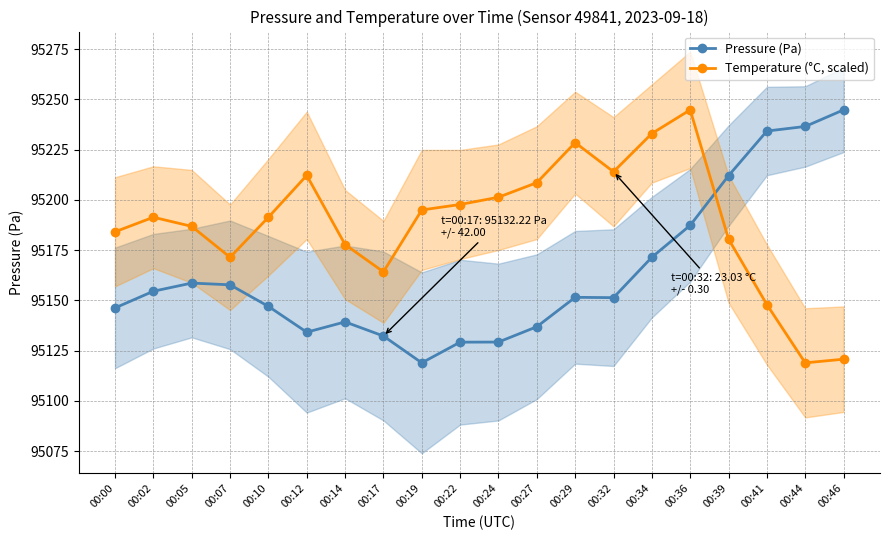

Is the value of Temperature (°C, scaled) at 00:00 greater than the value of Pressure (Pa) at 00:19?

Yes